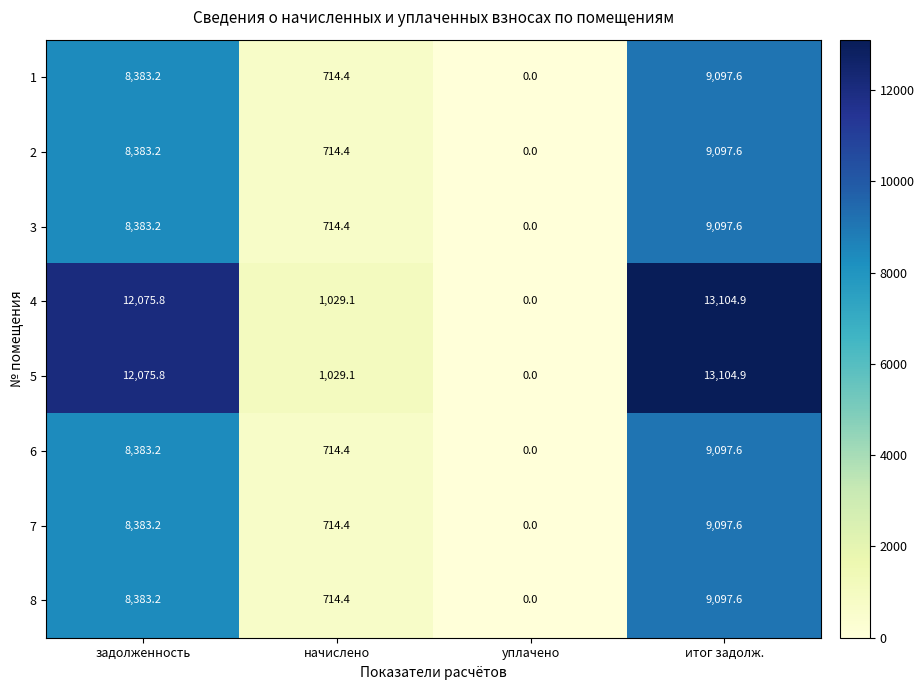

The 4 series shows 13104.9 at итог задолж.. True or false?

True